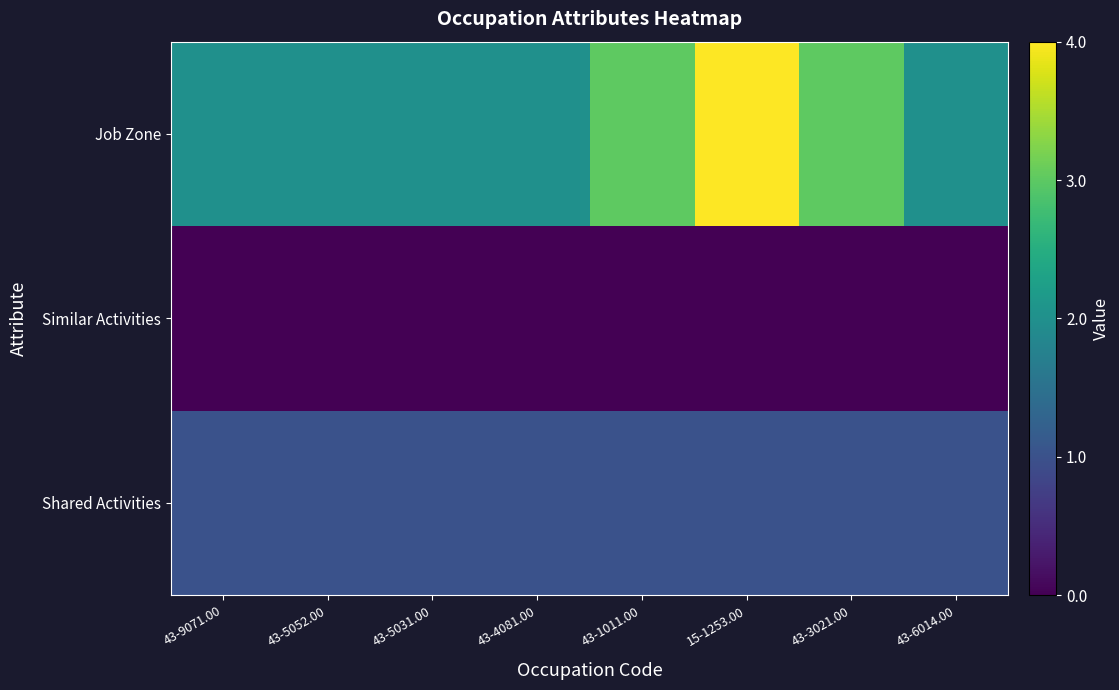

Between 43-1011.00 and 43-3021.00, which series saw the biggest shift?

Shared Activities